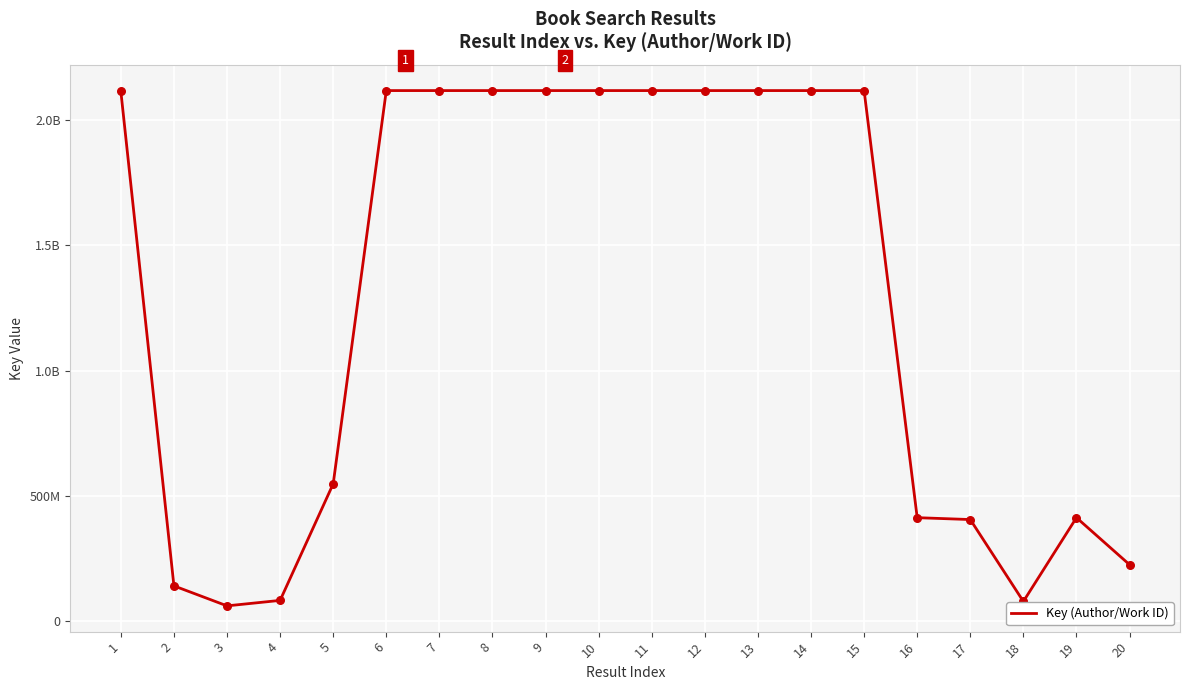

Which has a higher value, 8 or 13?

13